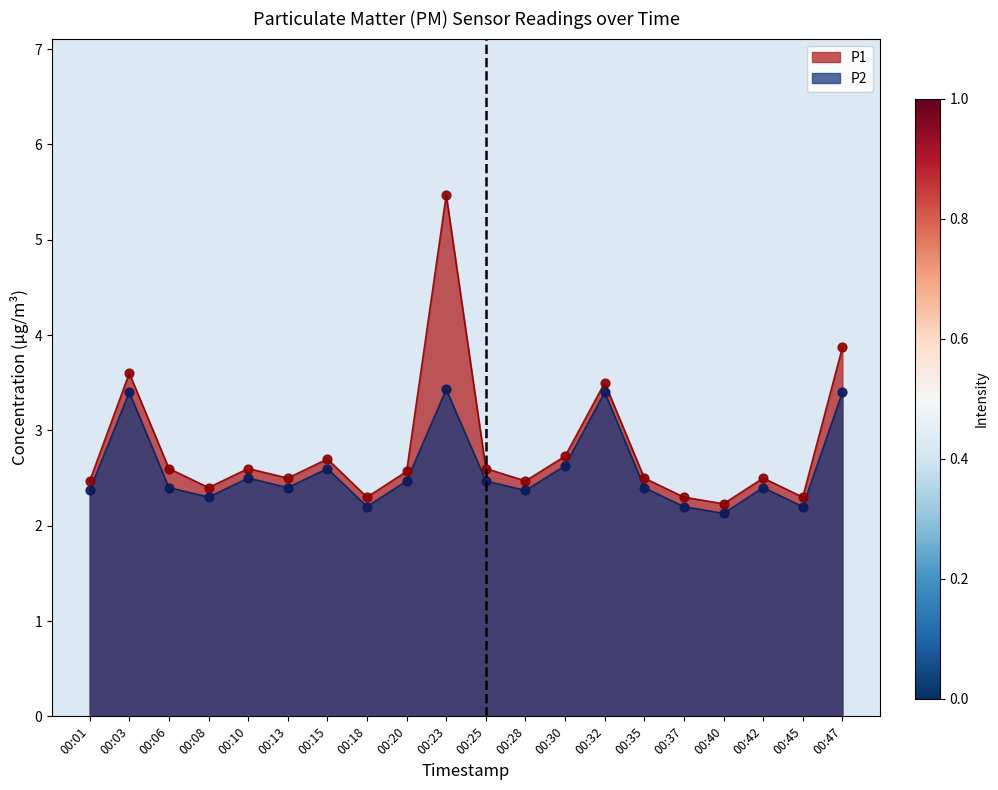

Which series reaches the maximum Y coordinate?

P1